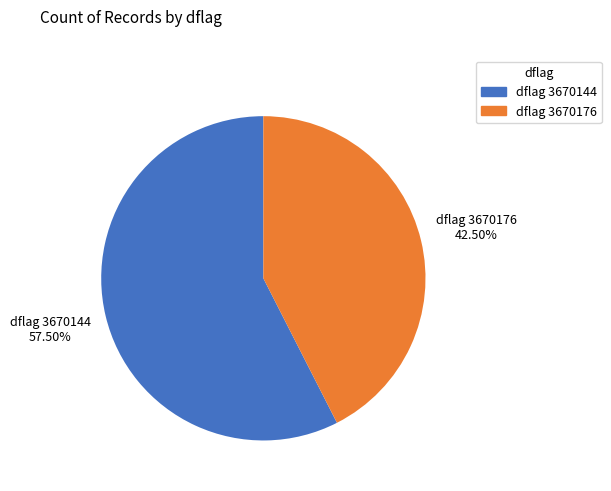

How many slices are in this pie chart?

2